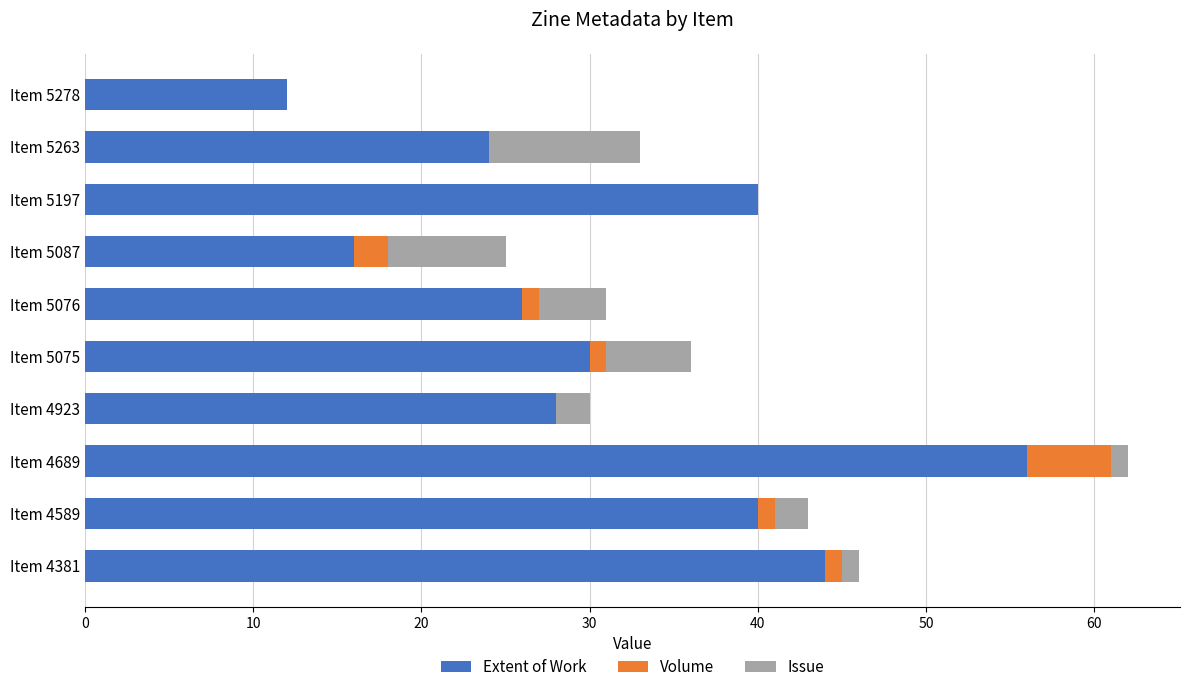

Count the number of data series in this chart.

3